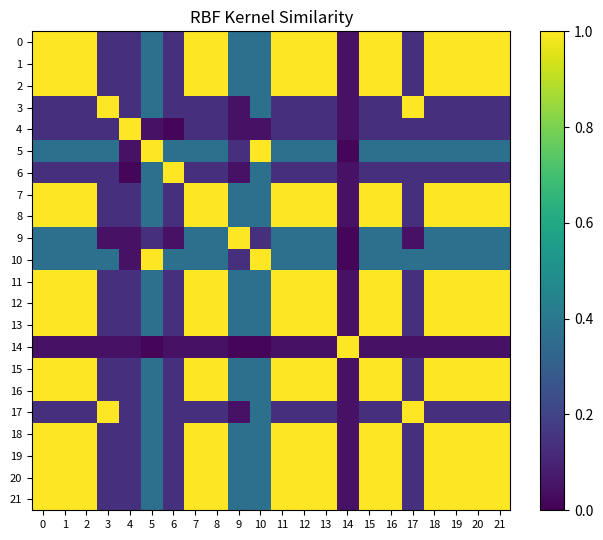

What is the difference between the highest and lowest values at 6?

1.0